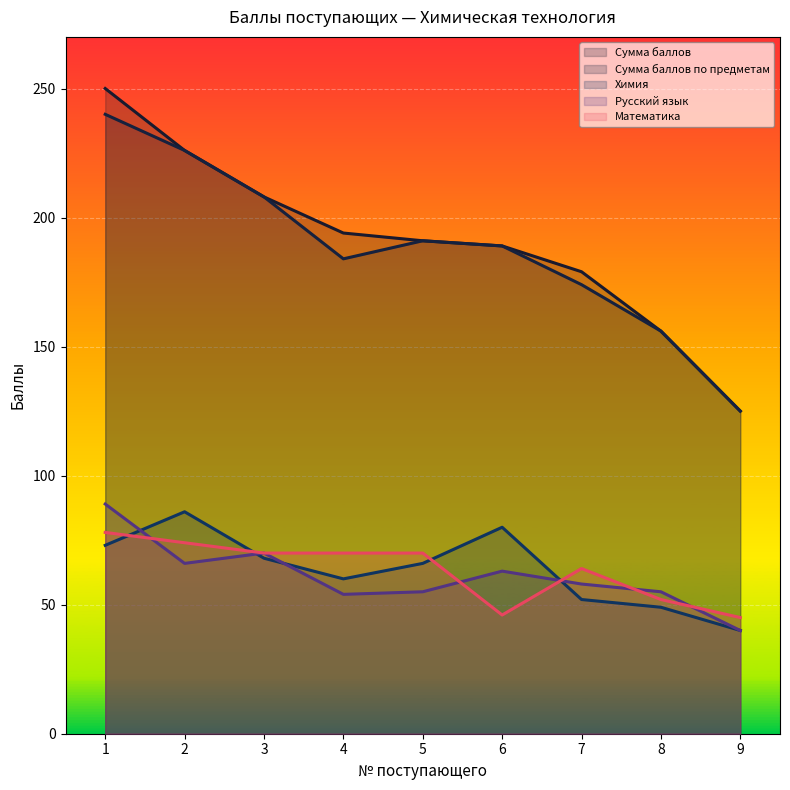

How many data points in Сумма баллов are less than 191?

4